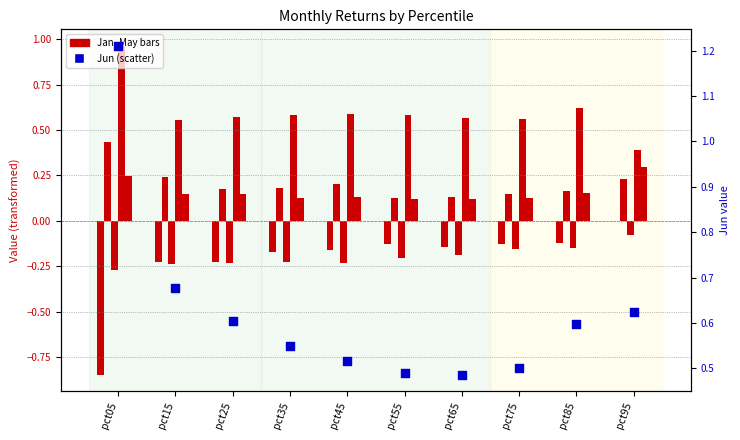

At how many categories does at least one series exceed 0?

10